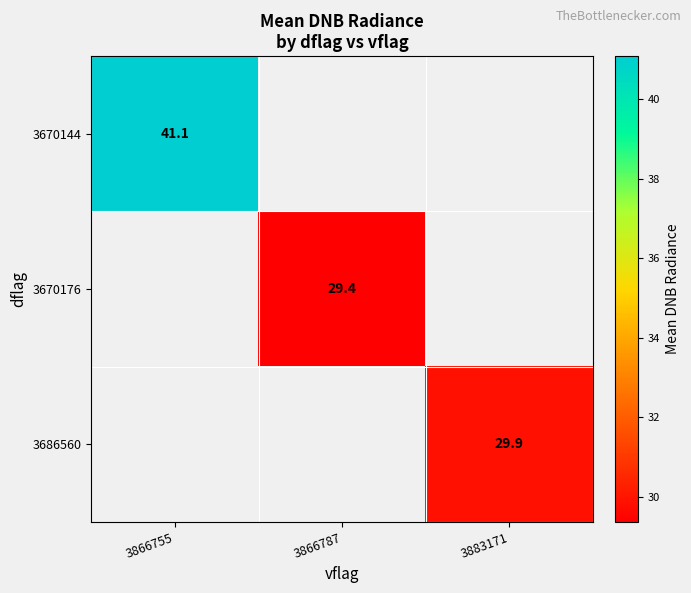

The 3670176 series shows 19.9 at 3866787. True or false?

False